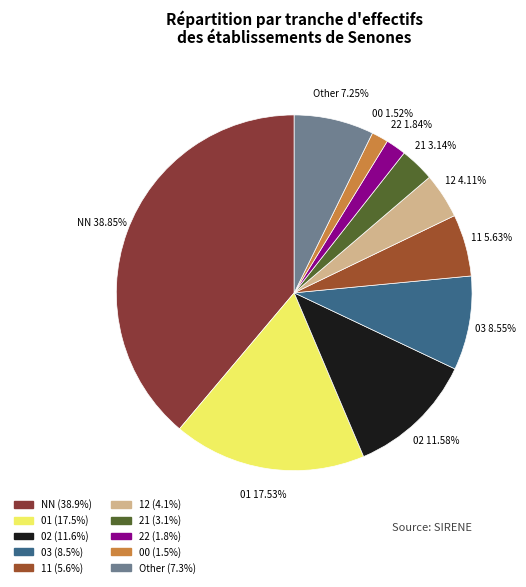

Is there any slice that represents more than half of the pie?

No